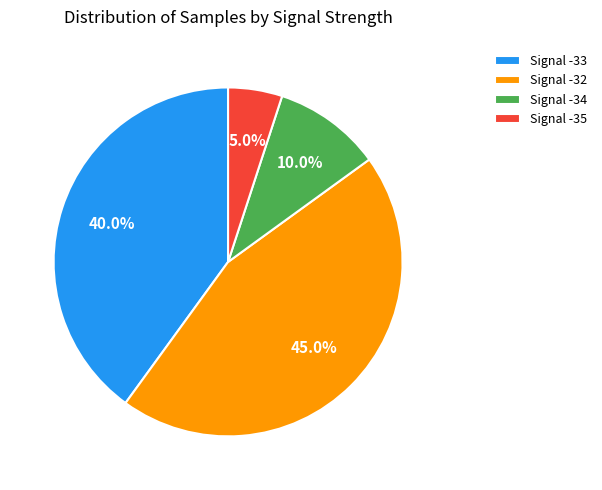

How many slices are in this pie chart?

4